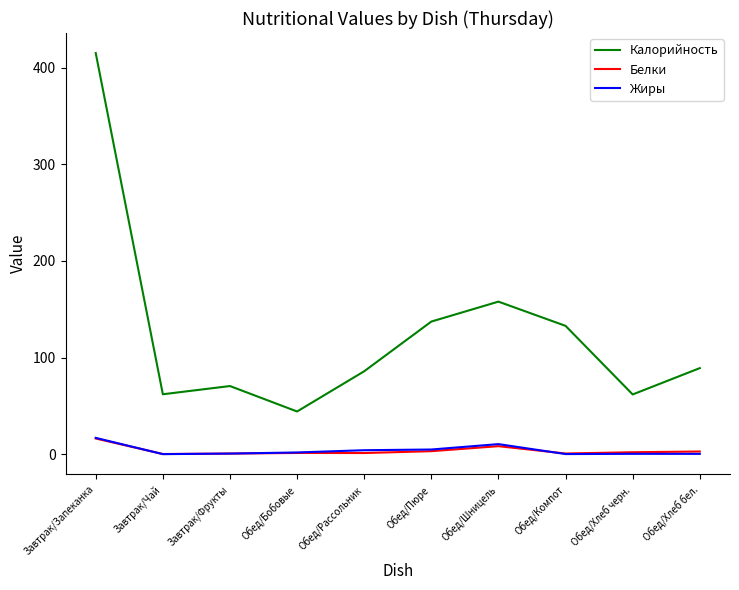

True or false: Белки and Калорийность intersect in this chart.

False